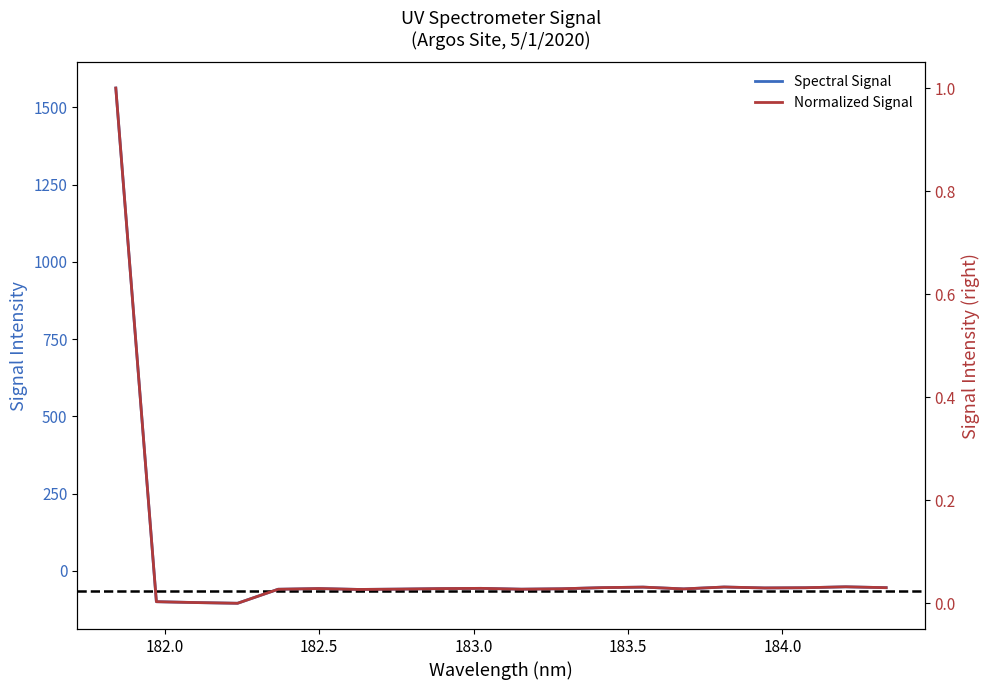

What is the greatest value displayed?

1562.7